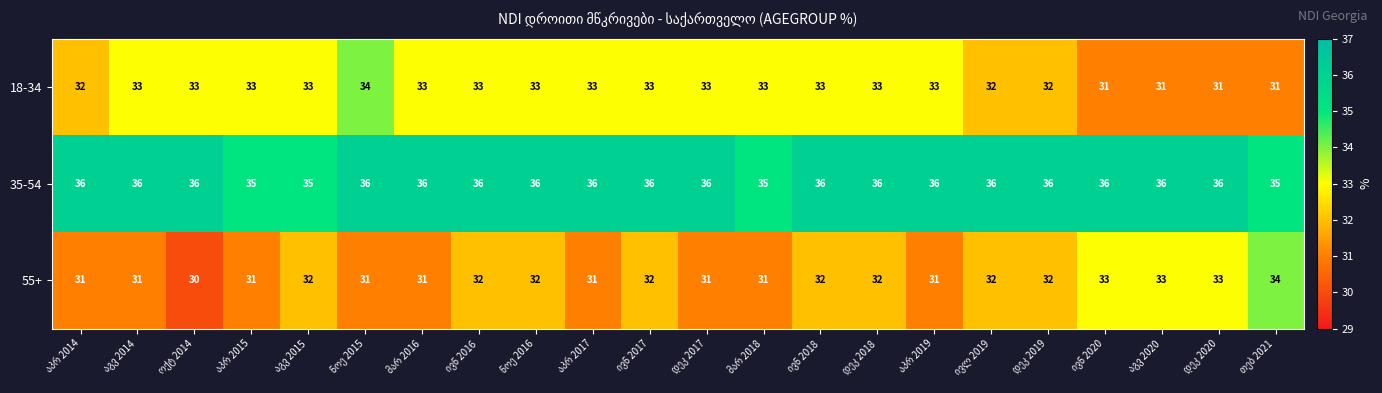

What is the highest value of the 35-54 series?

36